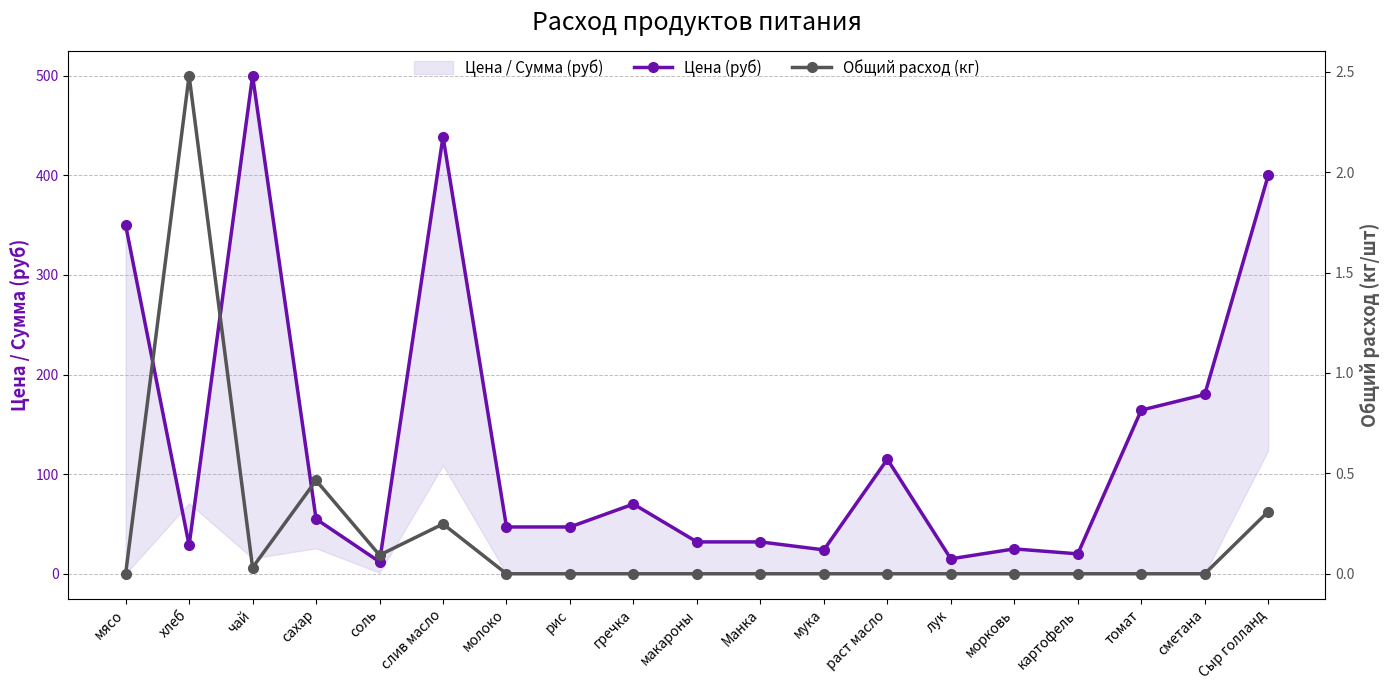

Is it true that Цена (руб) equals 115.0 at раст масло?

True